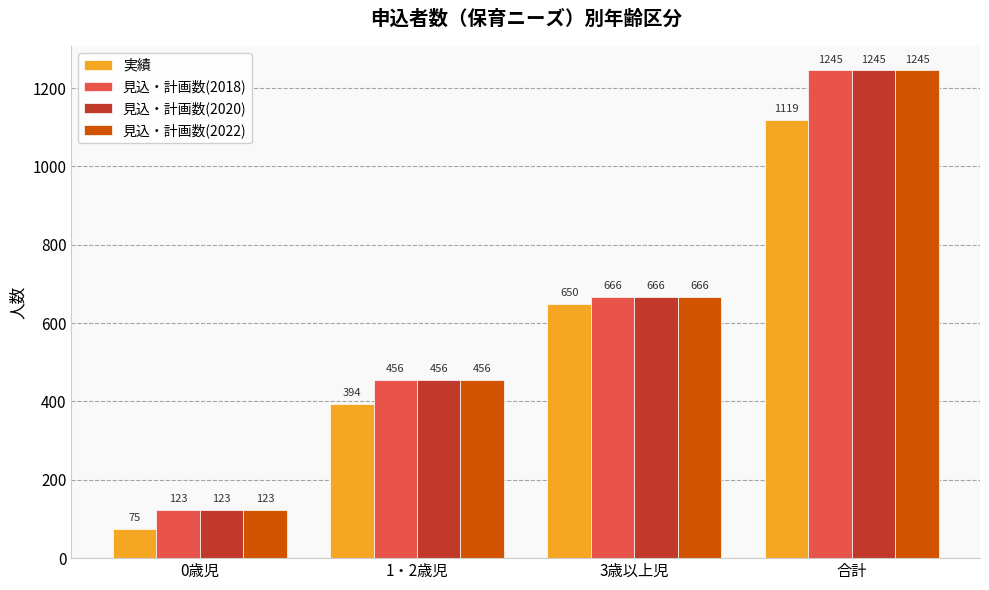

What is the sum of the 見込・計画数(2022) values at 1・2歳児 and 3歳以上児?

1122